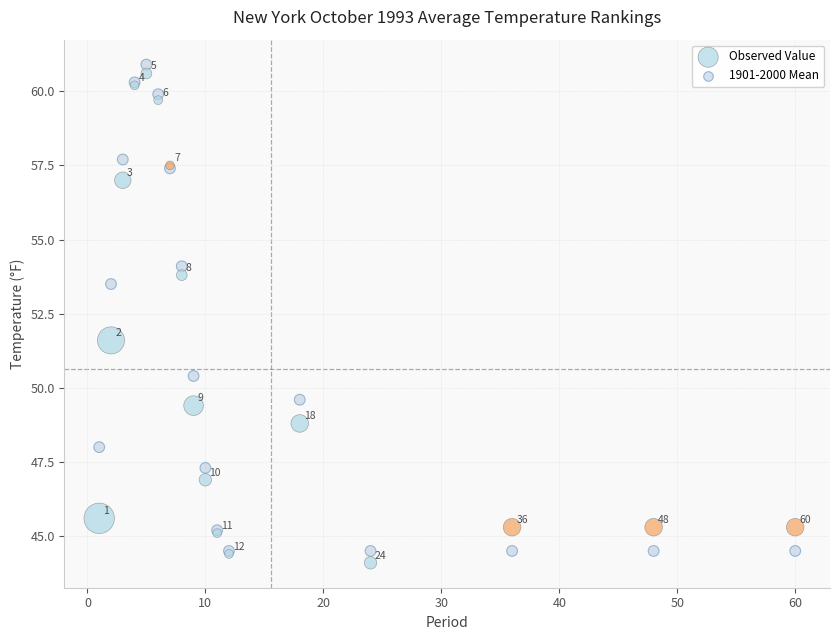

In the 1901-2000 Mean series, what Y value is closest to 52?

53.5